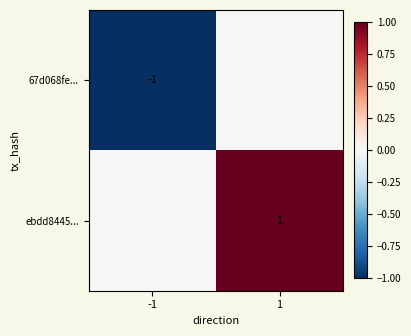

Which category has the lowest value across all series?

-1